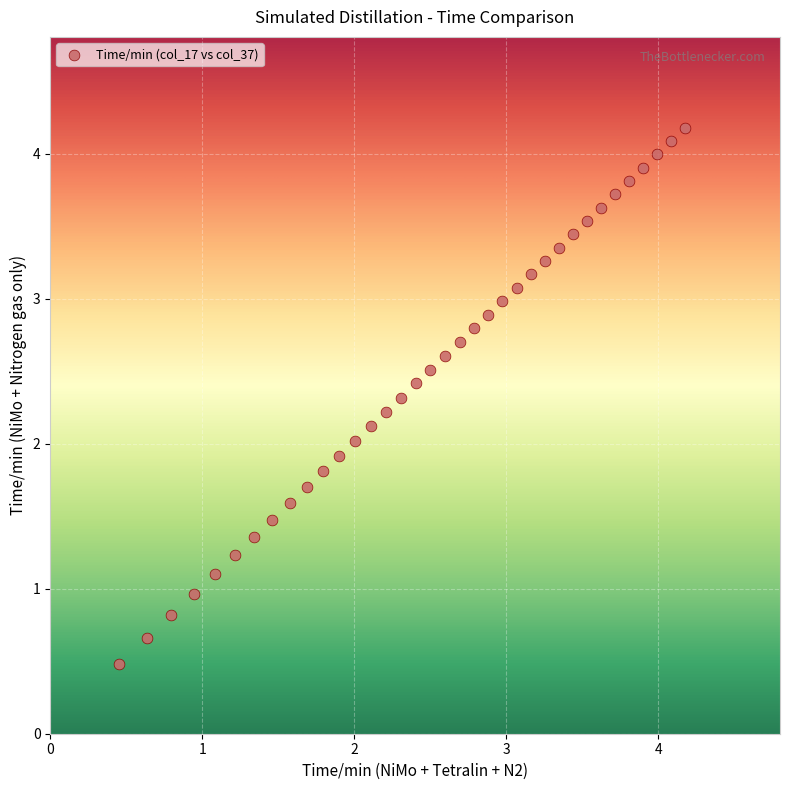

What is the range of X values (max minus min)?

3.7